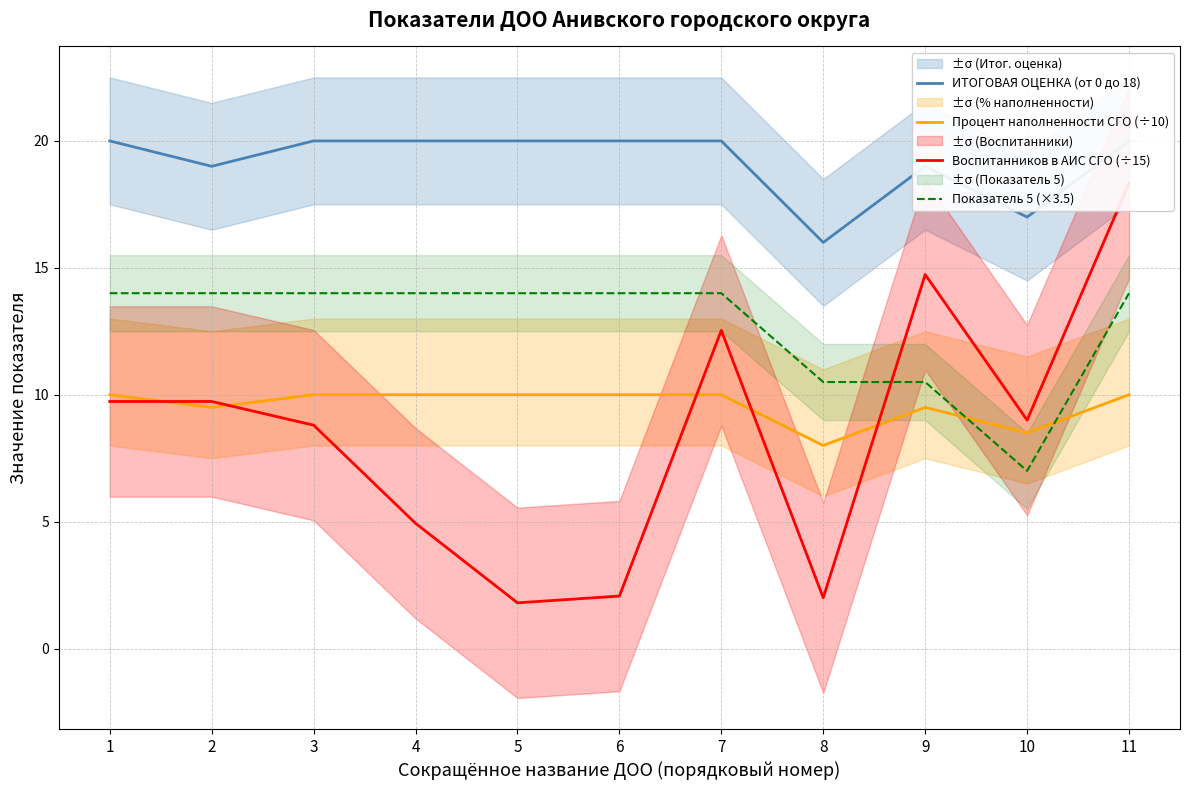

Which series has the largest total across all categories?

ИТОГОВАЯ ОЦЕНКА (от 0 до 18)